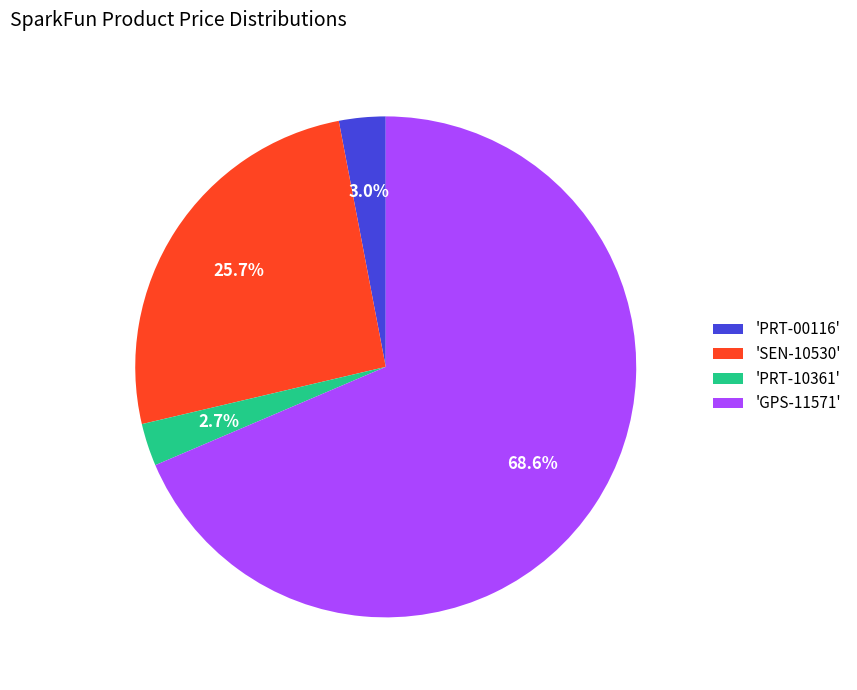

Does 'GPS-11571' represent more than half of the total?

Yes